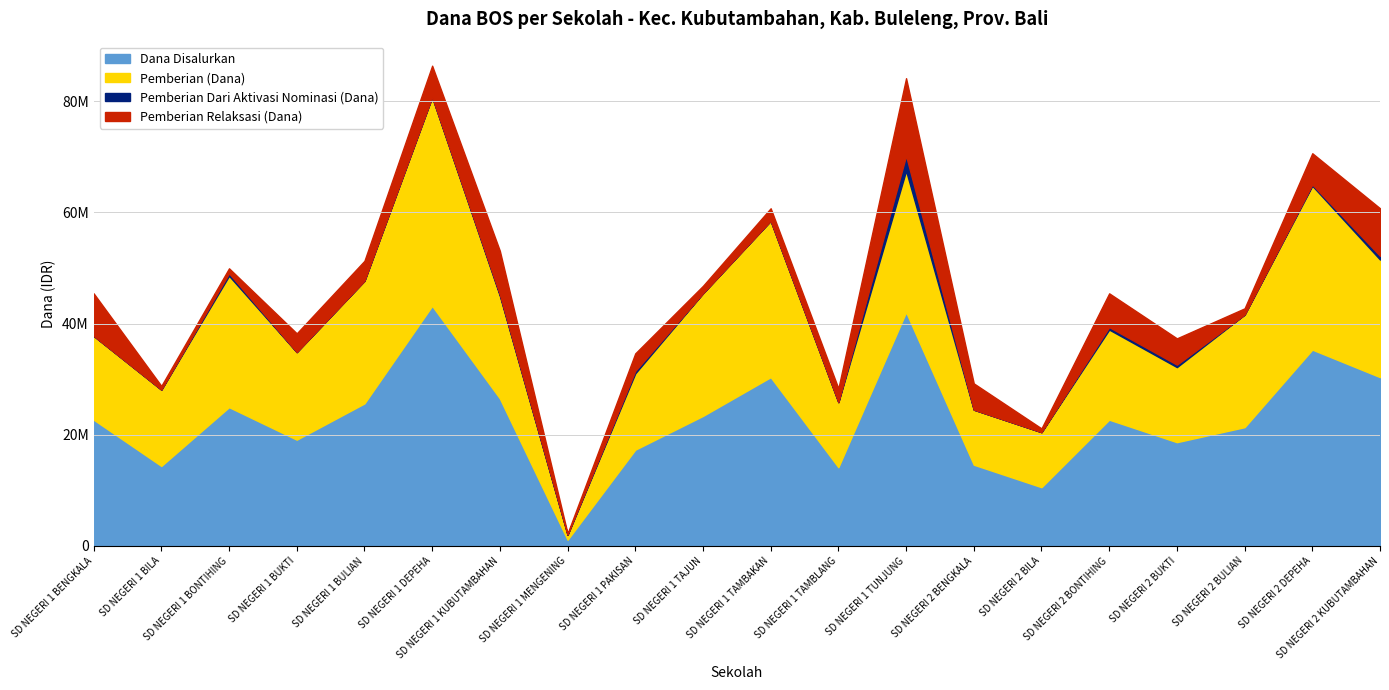

What is the highest value of the Pemberian (Dana) series?

37575000